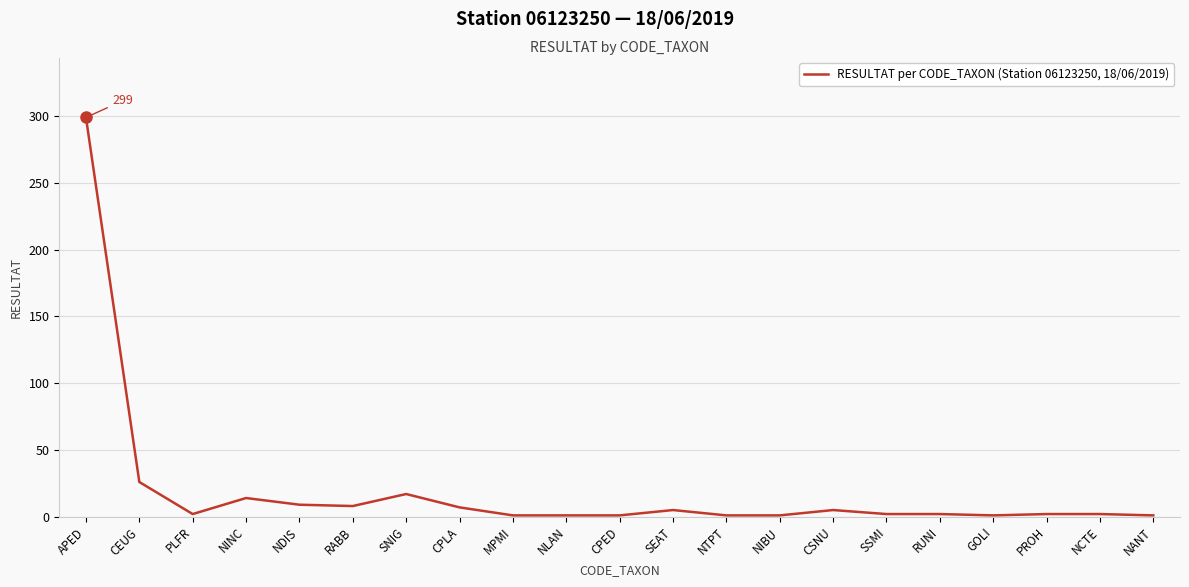

What is the average value?

19